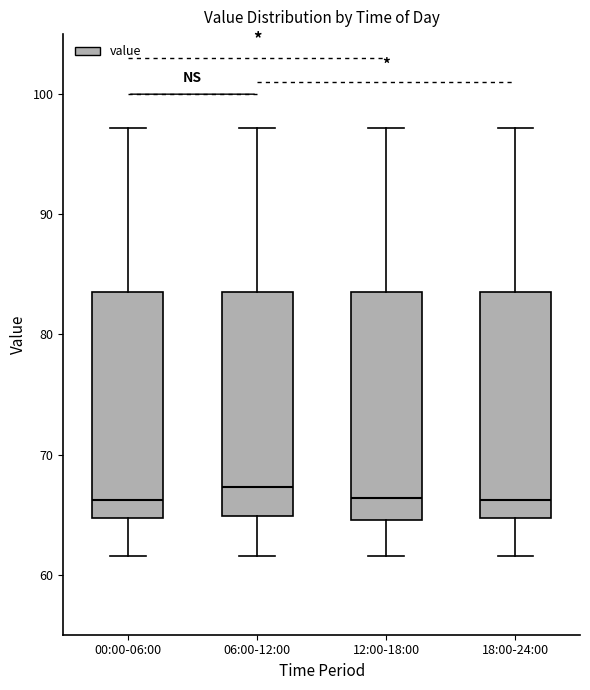

Where is the lower edge of the box for 18:00-24:00 on the y-axis? The values are not printed on the chart, so give them approximately, as read against the axis.

65